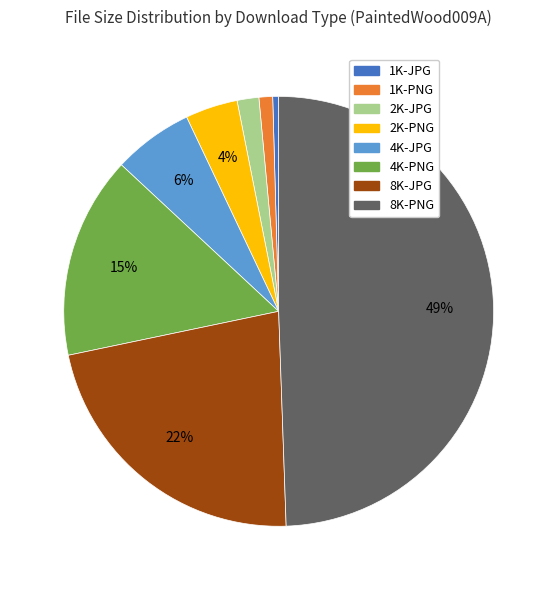

Does 2K-PNG account for over 50% of the chart?

No